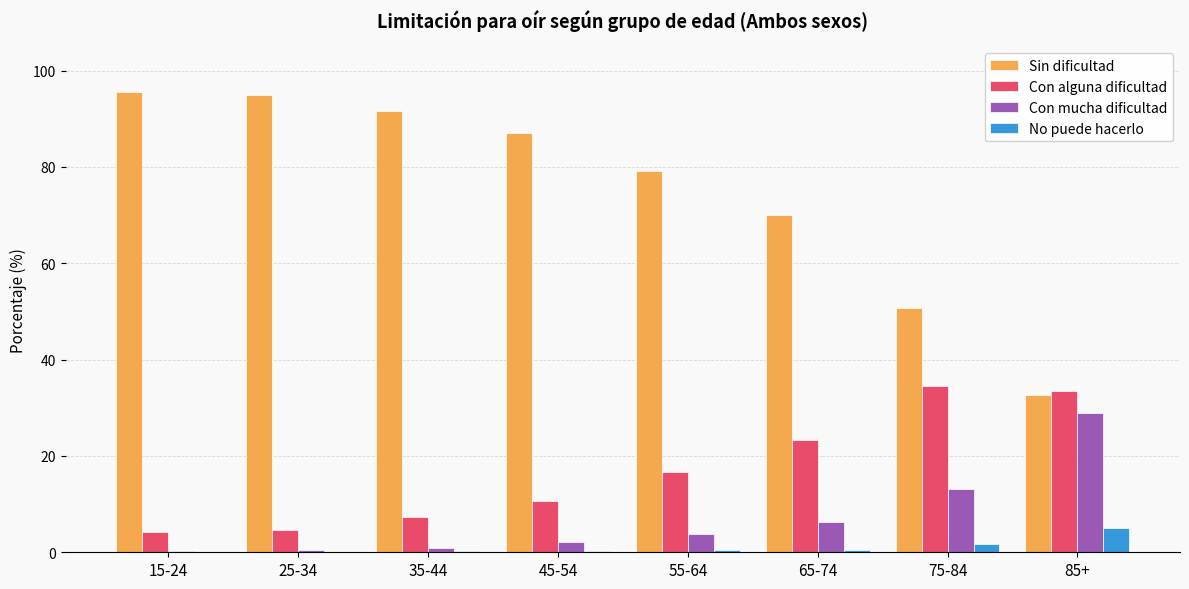

True or false: Con mucha dificultad has a value of 8.9 at 75-84.

False